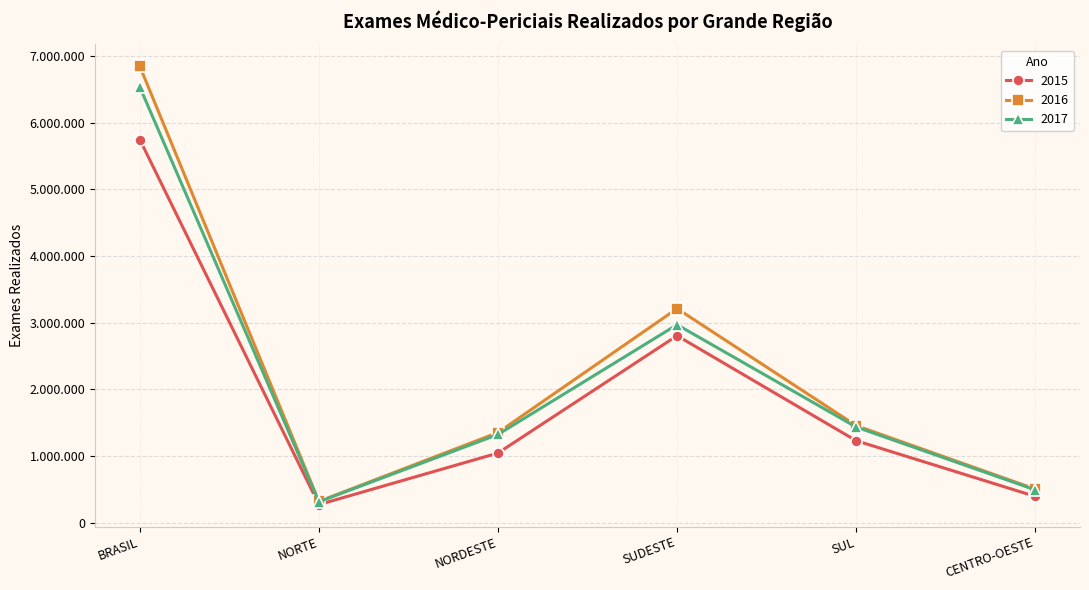

Is this an area chart (filled region under the line)?

No